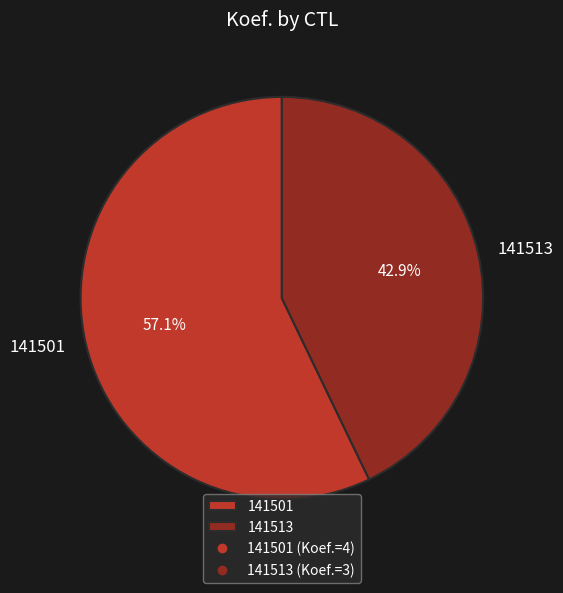

Rank the categories by value from lowest to highest.

141513, 141501